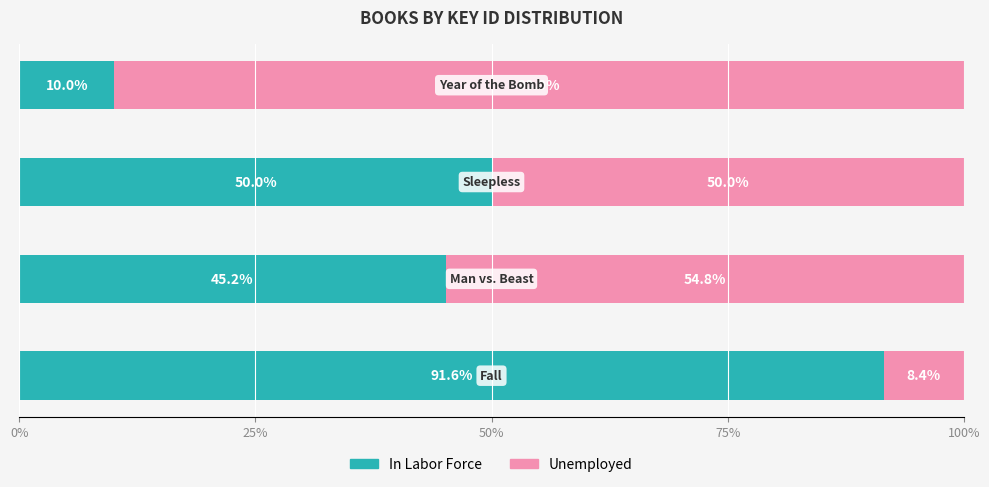

What is the average value of the In Labor Force series?

49.2